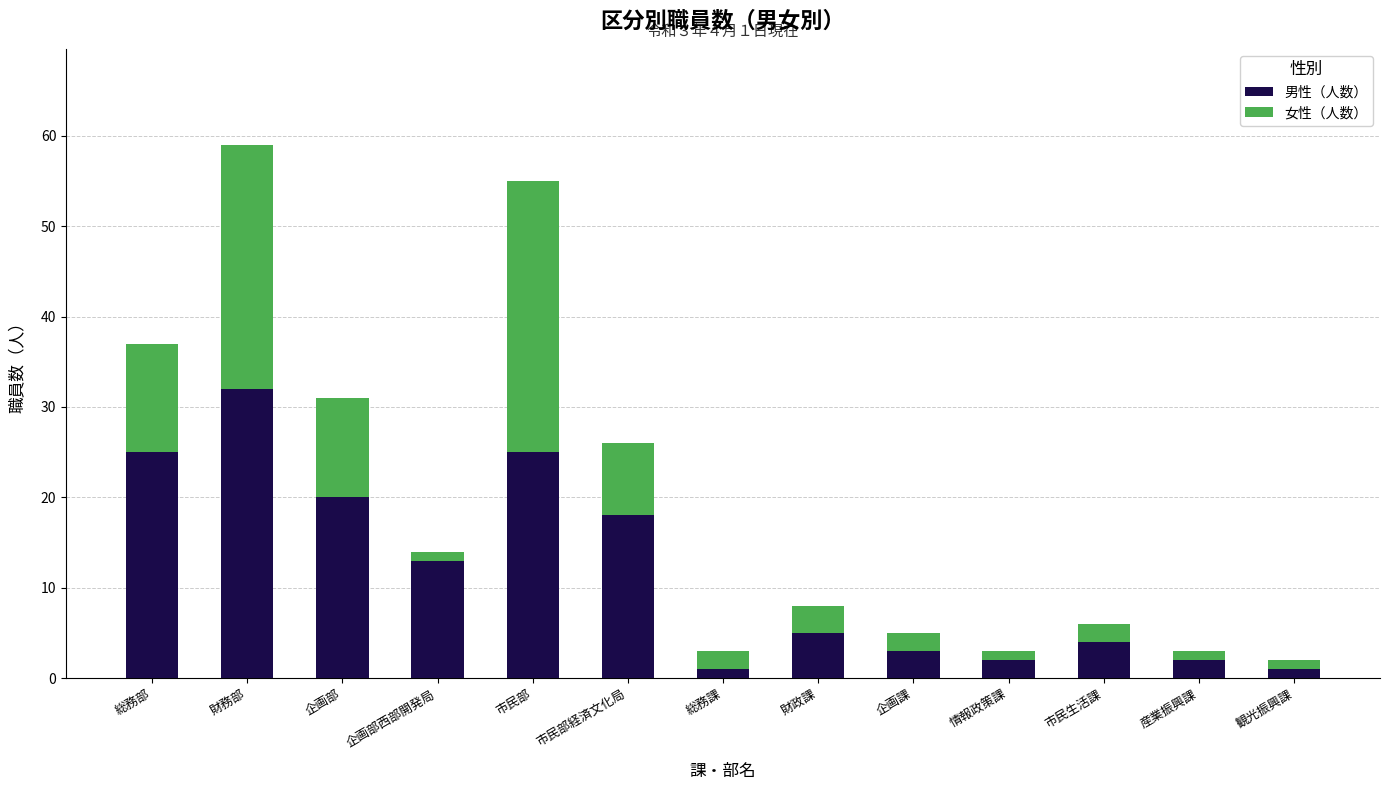

Which category has the highest value in the 男性（人数） series?

財務部